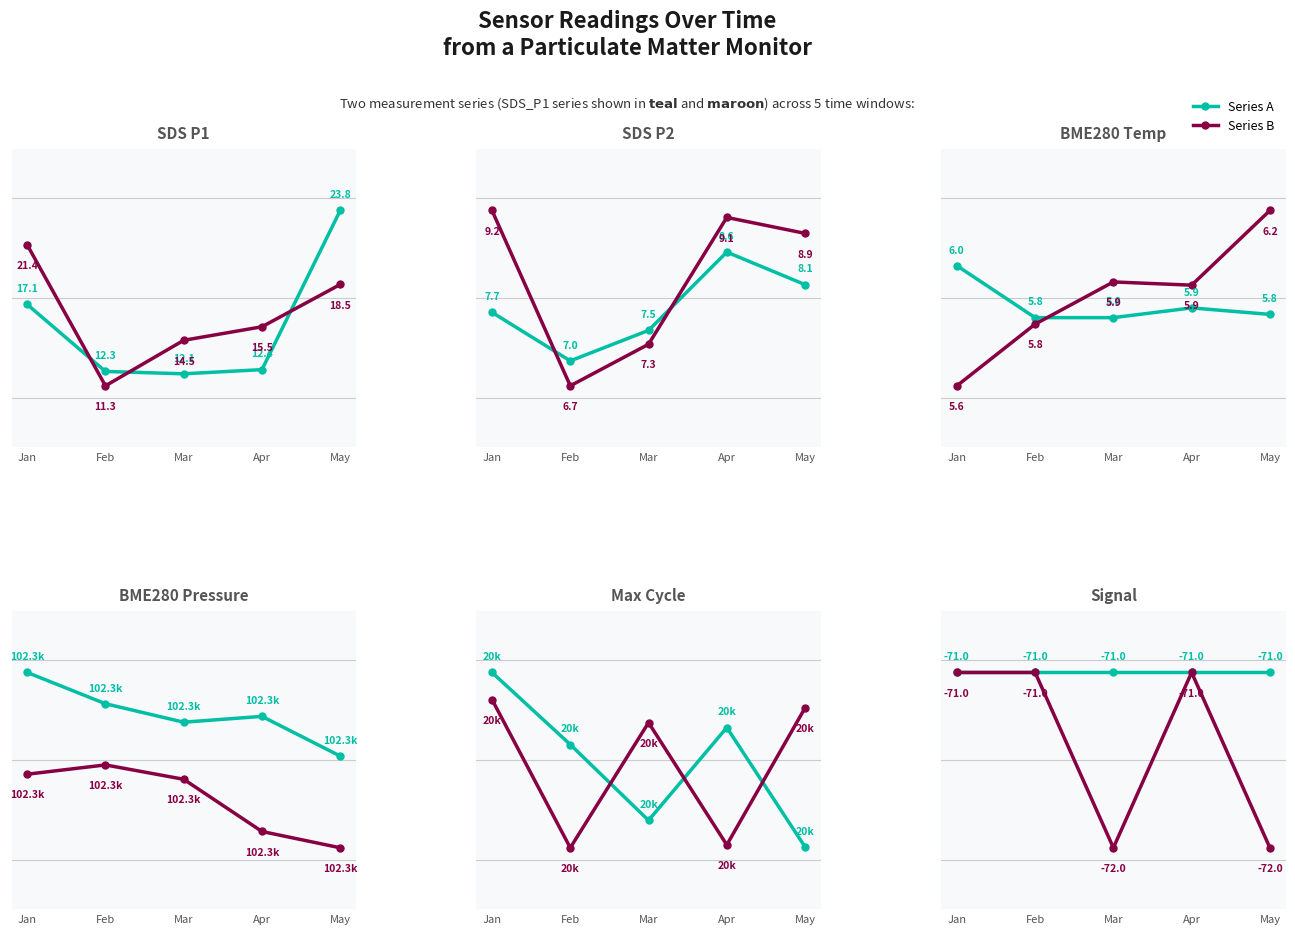

How many lines are shown in the chart?

2